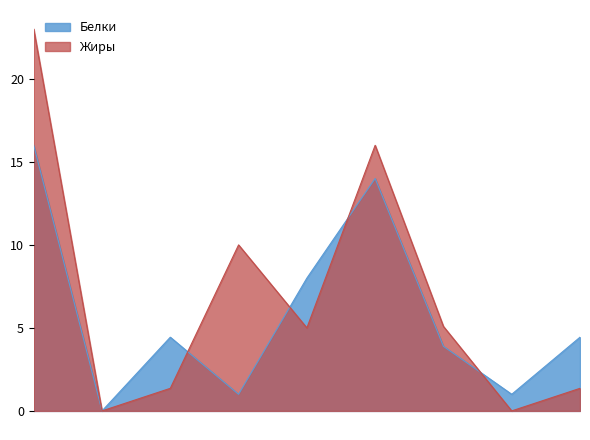

Reading left to right, what are all the values shown in this chart?

Белки: Омлет с сыром=16.0	Чай с сахаром=0.0	Хлеб пшеничный (завтрак)=4.4	Салат морковный=1.0	Суп картофельный с мясными фрикадельками=8.0	Тефтели из говядины паровые=14.0	Рис отварной=3.9	Компот из с/фруктов=1.0	Хлеб пшеничный (обед)=4.4
Жиры: Омлет с сыром=23.0	Чай с сахаром=0.0	Хлеб пшеничный (завтрак)=1.4	Салат морковный=10.0	Суп картофельный с мясными фрикадельками=5.0	Тефтели из говядины паровые=16.0	Рис отварной=5.1	Компот из с/фруктов=0.0	Хлеб пшеничный (обед)=1.4